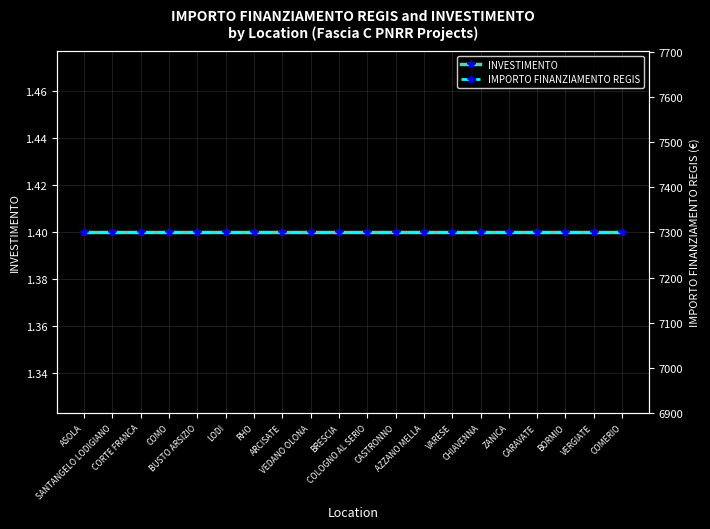

What is the smallest value displayed?

1.4